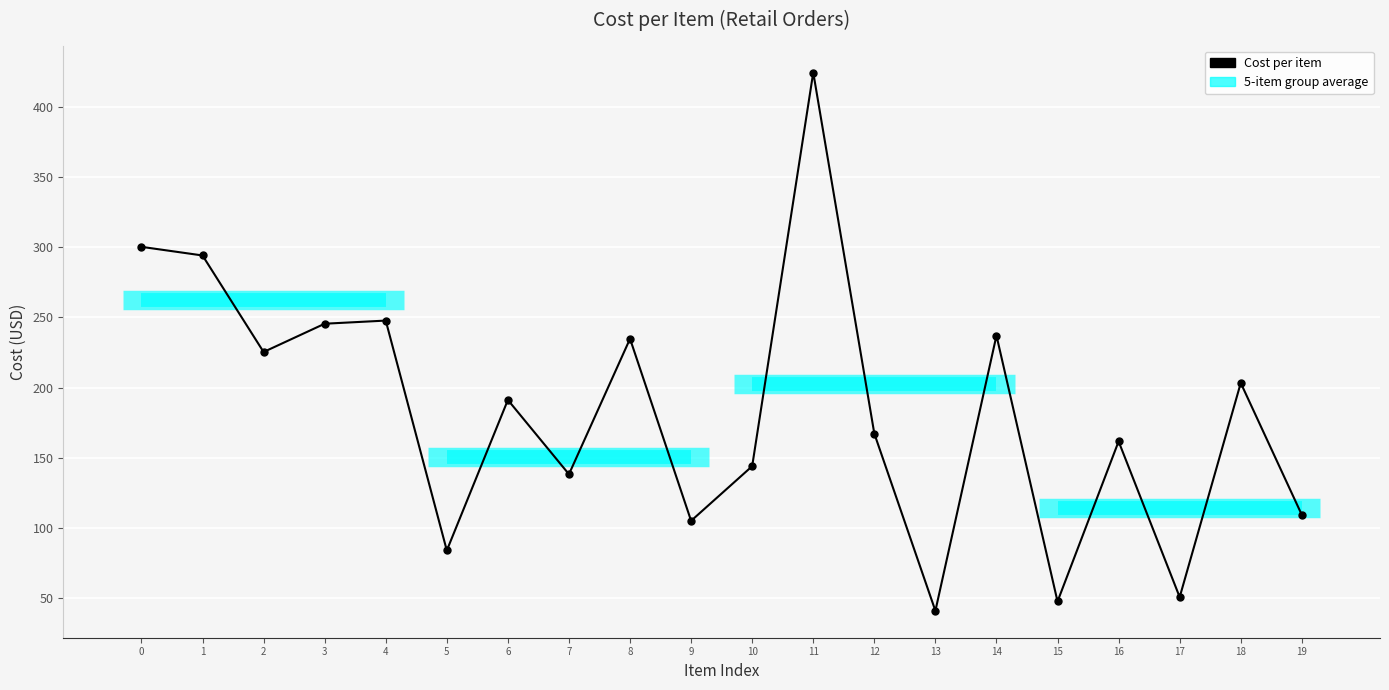

What is the minimum value shown in the chart?

40.7